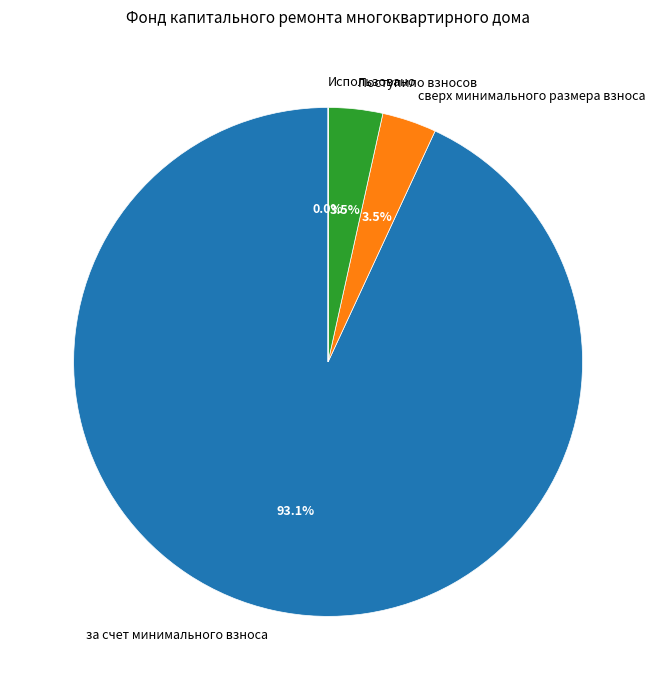

Which has a higher value, сверх минимального размера взноса or за счет минимального взноса?

за счет минимального взноса